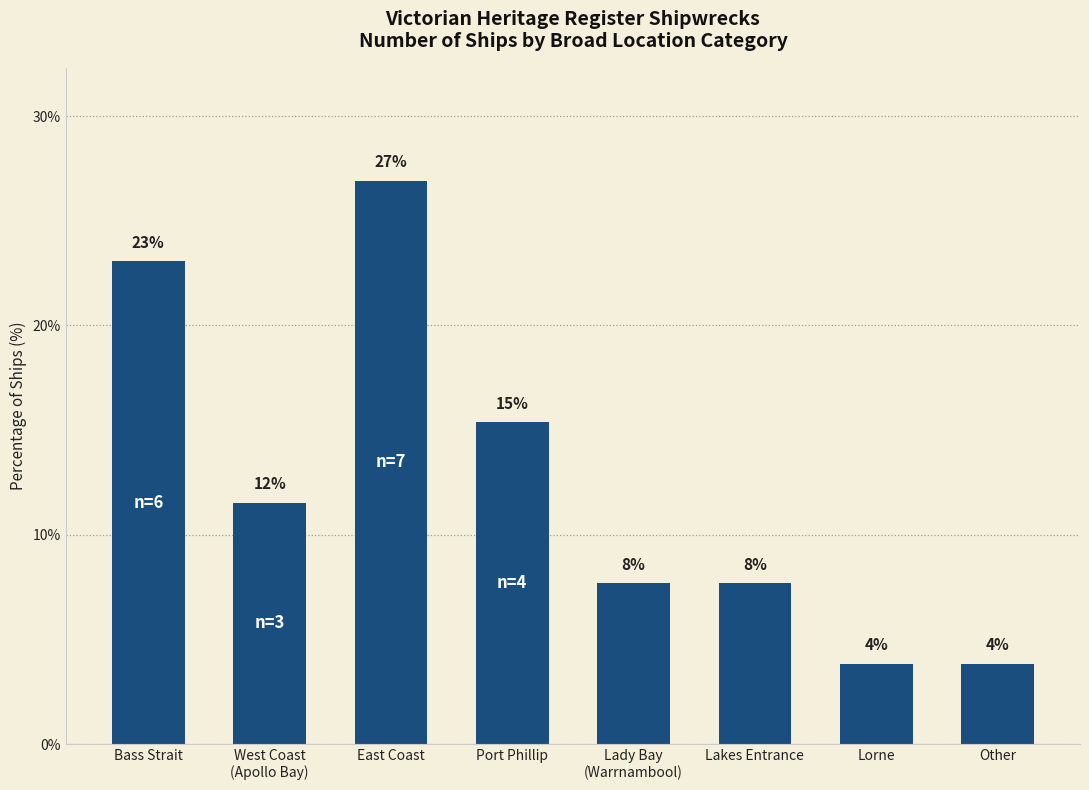

Are the bars horizontal?

No